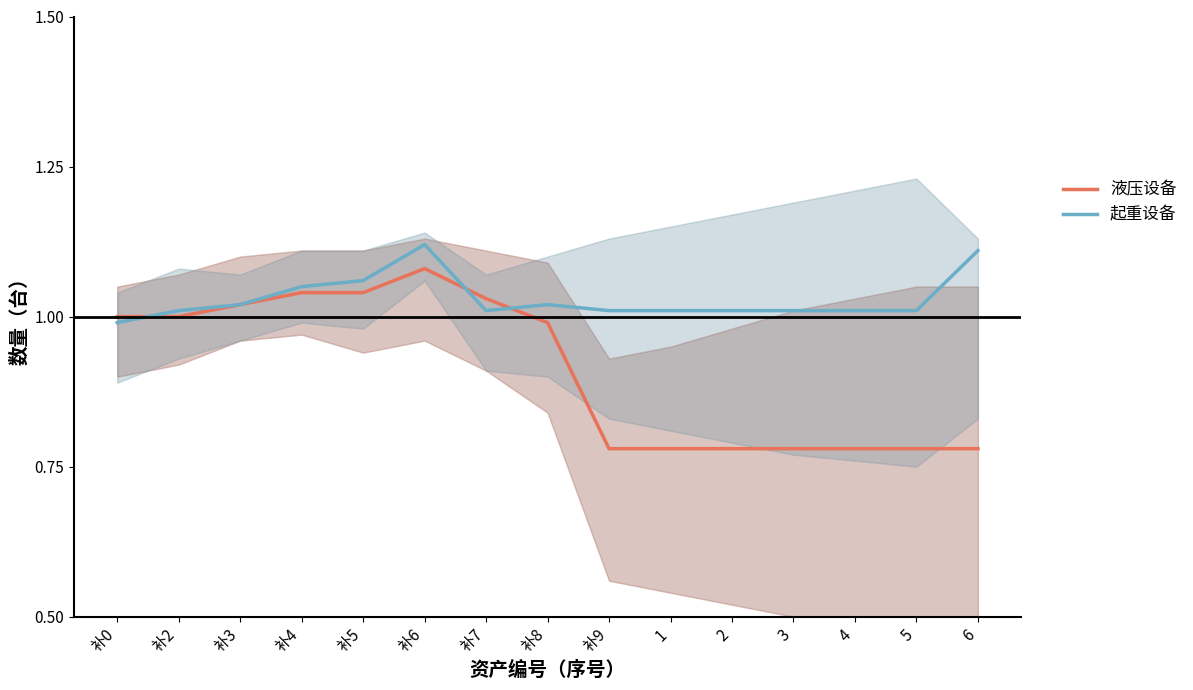

Reading left to right, extract all data points from this chart.

液压设备: 补0=1.0	补2=1.0	补3=1.0	补4=1.0	补5=1.0	补6=1.1	补7=1.0	补8=1.0	补9=0.8	1=0.8	2=0.8	3=0.8	4=0.8	5=0.8	6=0.8
起重设备: 补0=1.0	补2=1.0	补3=1.0	补4=1.1	补5=1.1	补6=1.1	补7=1.0	补8=1.0	补9=1.0	1=1.0	2=1.0	3=1.0	4=1.0	5=1.0	6=1.1